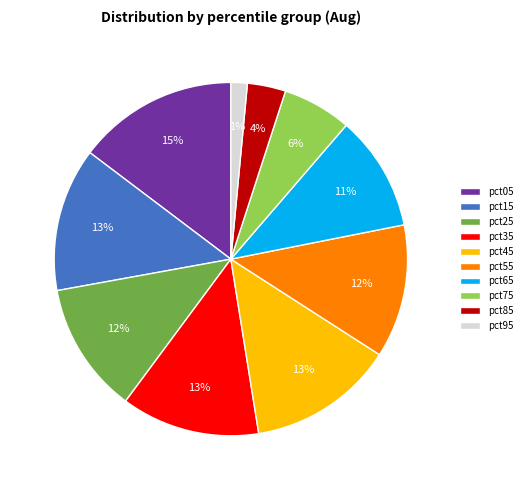

To the nearest percent, what is the combined percentage of pct95 and pct25?

13%